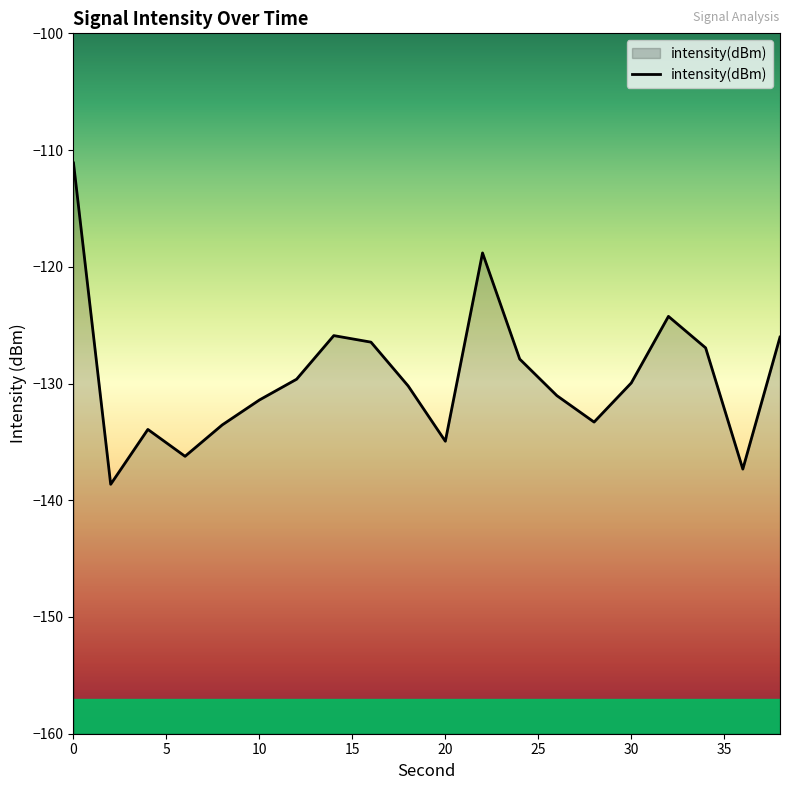

What is the value of the 17th point from the left?

-124.2